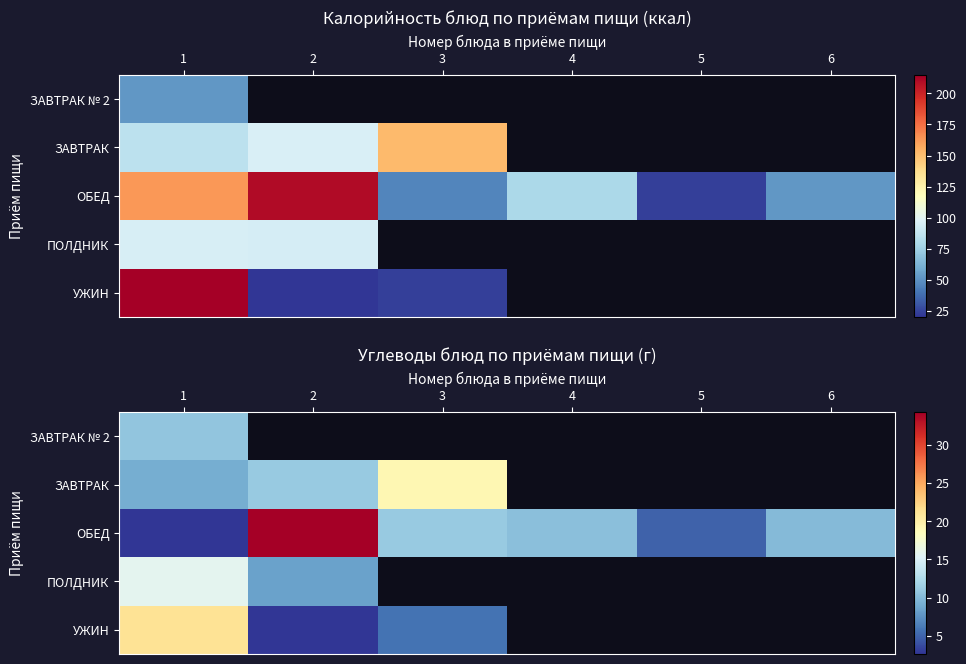

Which label corresponds to the smallest value in the chart?

2